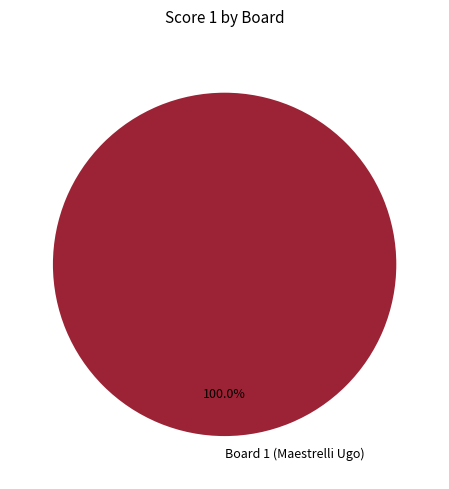

Which category accounts for the majority?

Board 1 (Maestrelli Ugo)